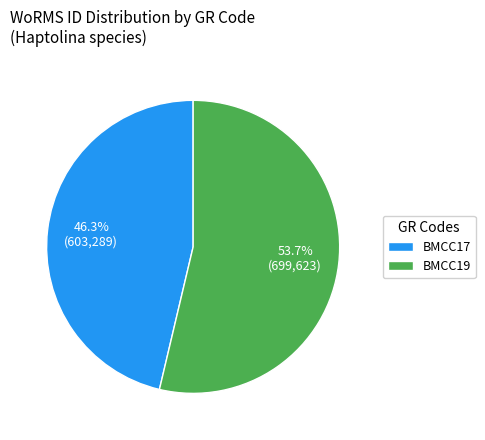

How many segments does this pie chart have?

2